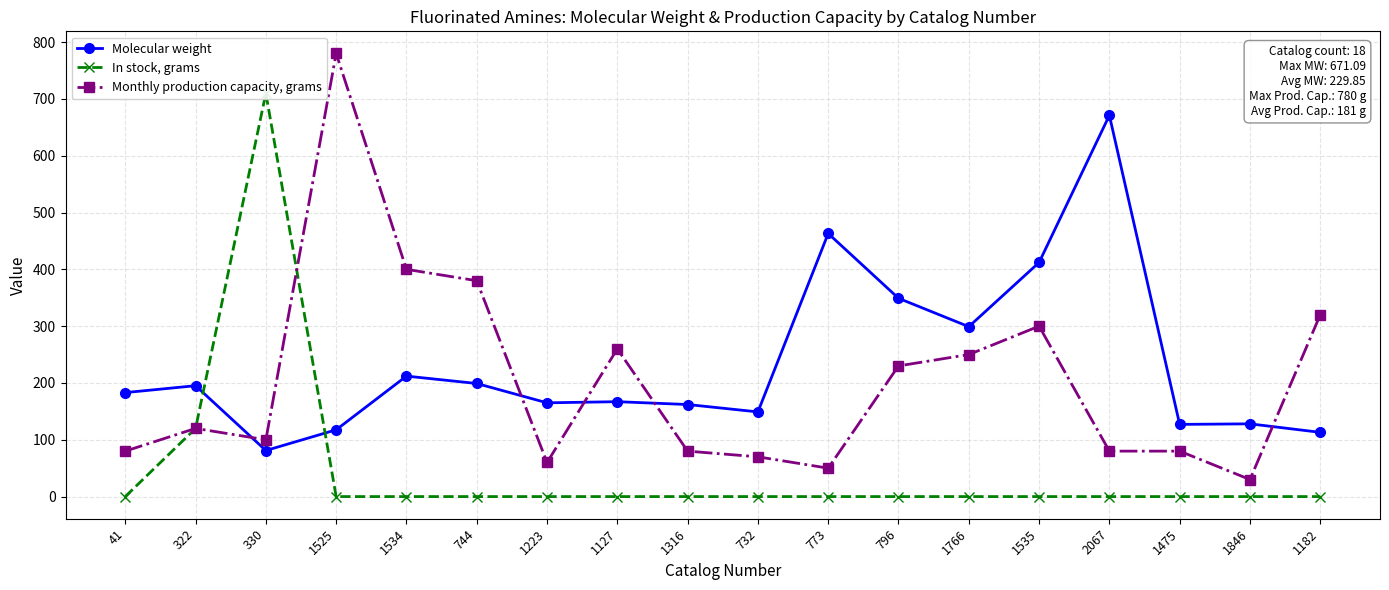

What is the average value of the In stock, grams series?

46.1